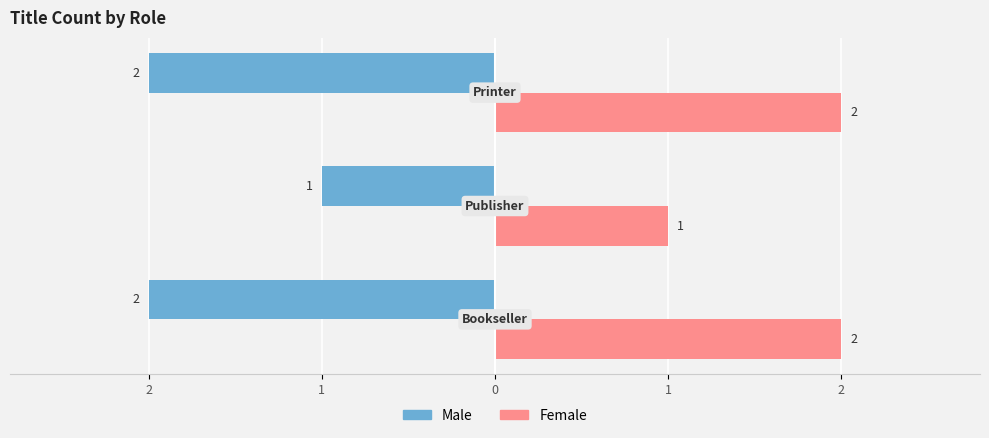

What are all the series names shown in the legend?

Male, Female